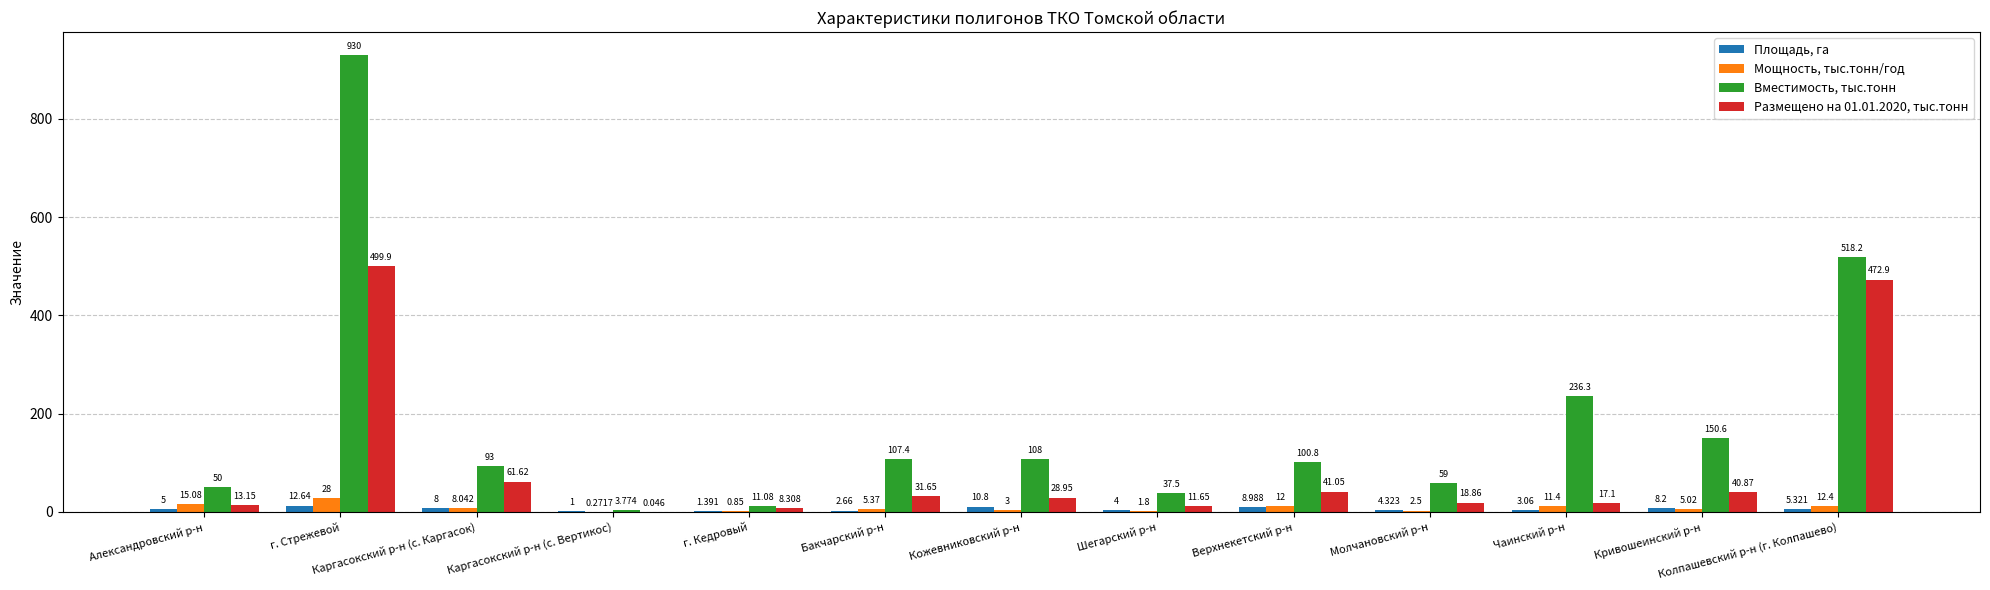

The Вместимость, тыс.тонн series shows 355.2 at Чаинский р-н. True or false?

False